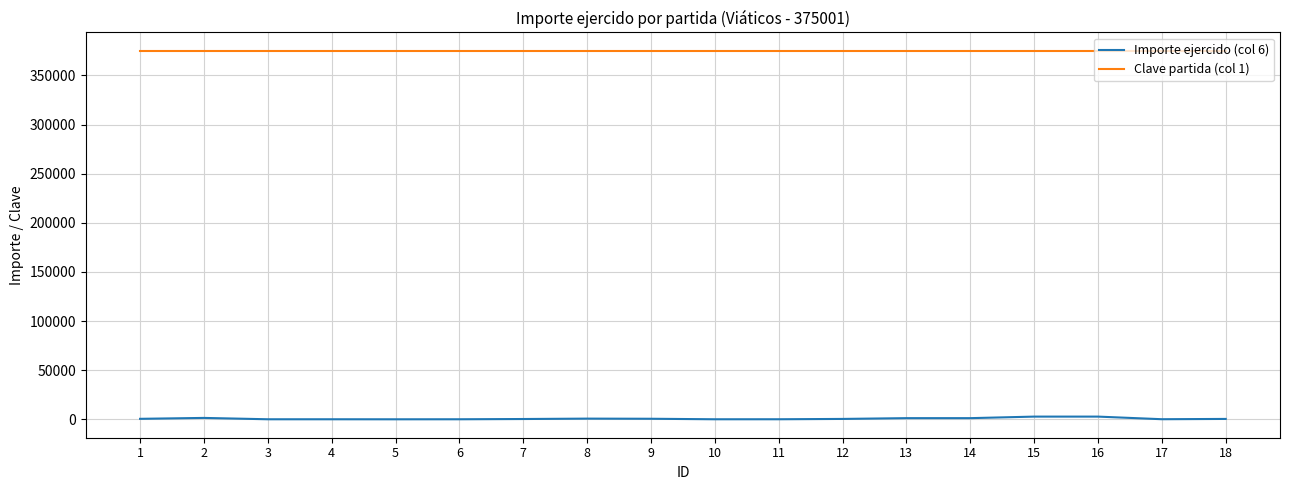

What is the greatest value displayed?

375001.0